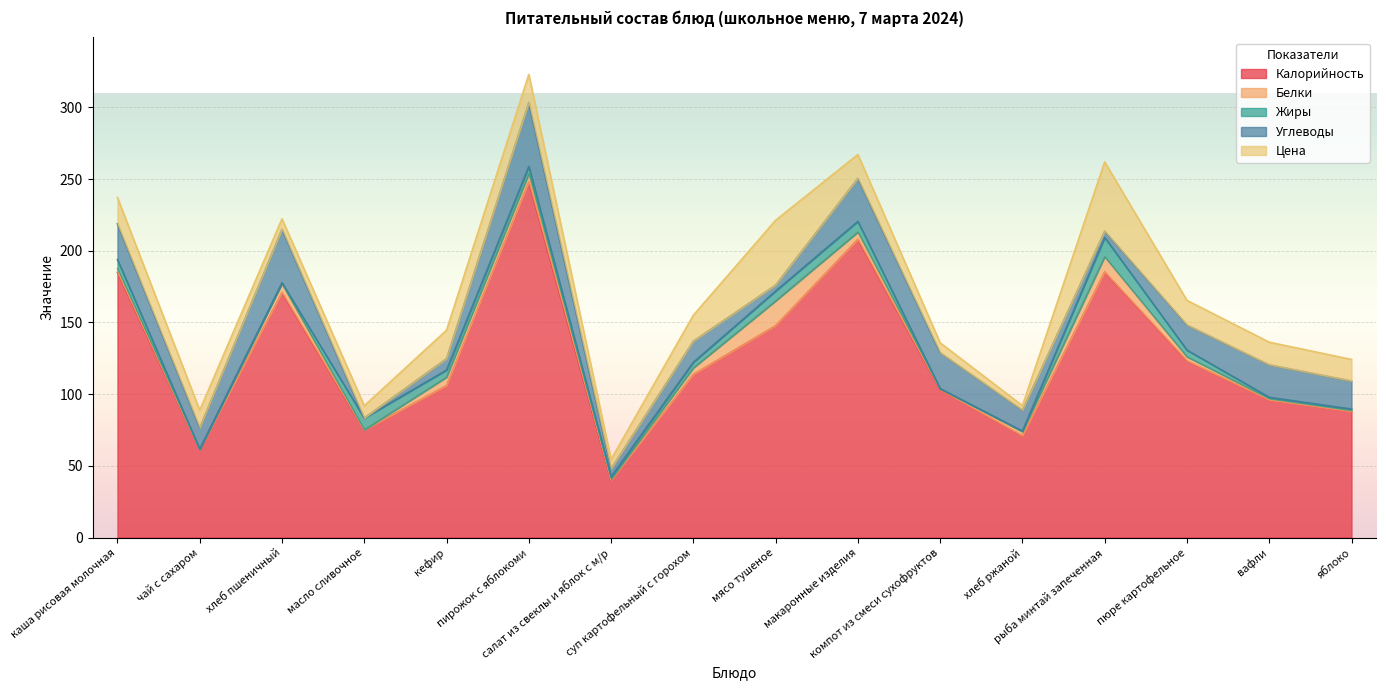

What is the difference between the Калорийность values at салат из свеклы и яблок с м/р and кефир?

66.0